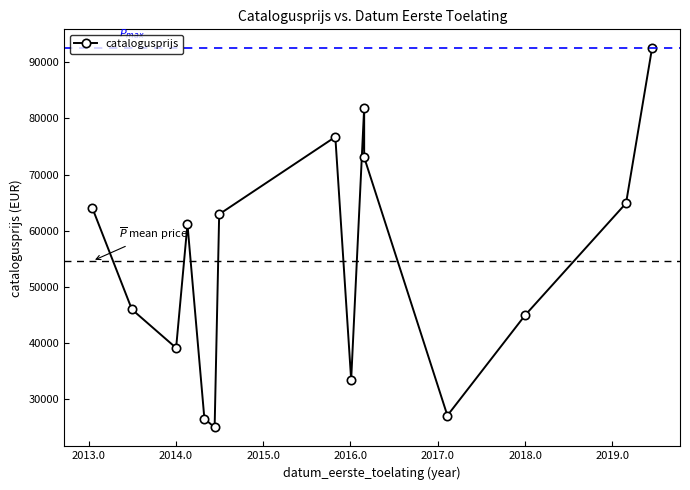

Reading left to right, list all the values displayed in this chart.

64026	45995	39137	61172	26536	24994	62942	76717	33449	81936	73080	27101	44943	64903	92496